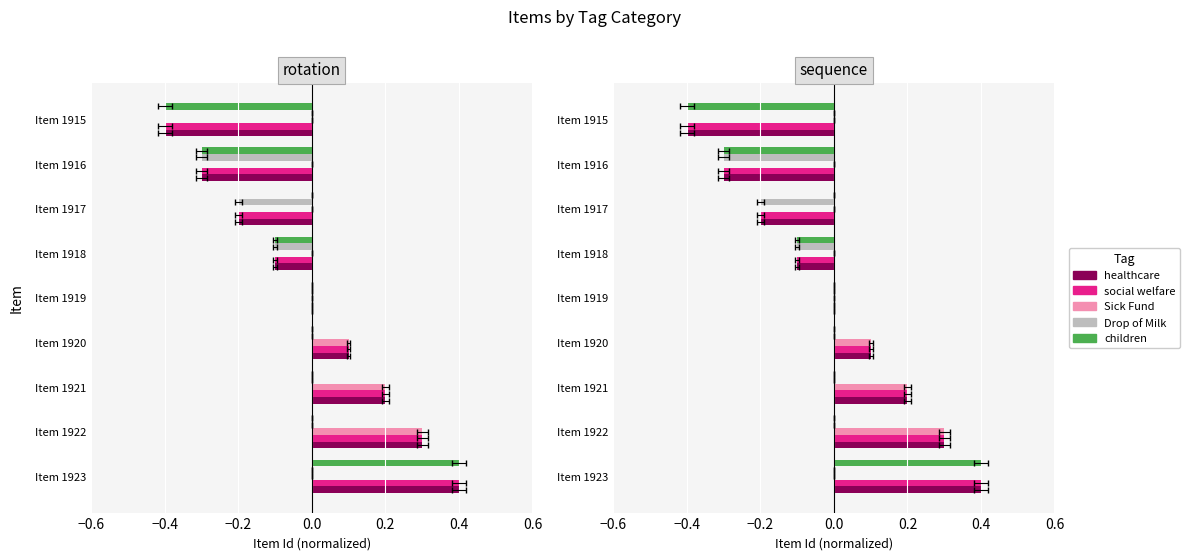

Is the value of Sick Fund at Item 1915 greater than the value of healthcare at Item 1915?

Yes